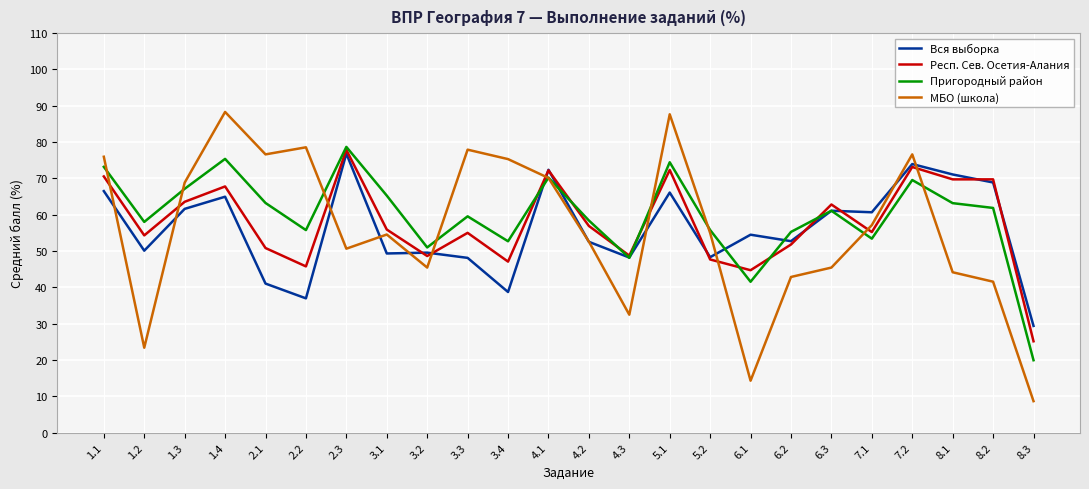

True or false: МБО (школа) and Пригородный район cross at least once.

True